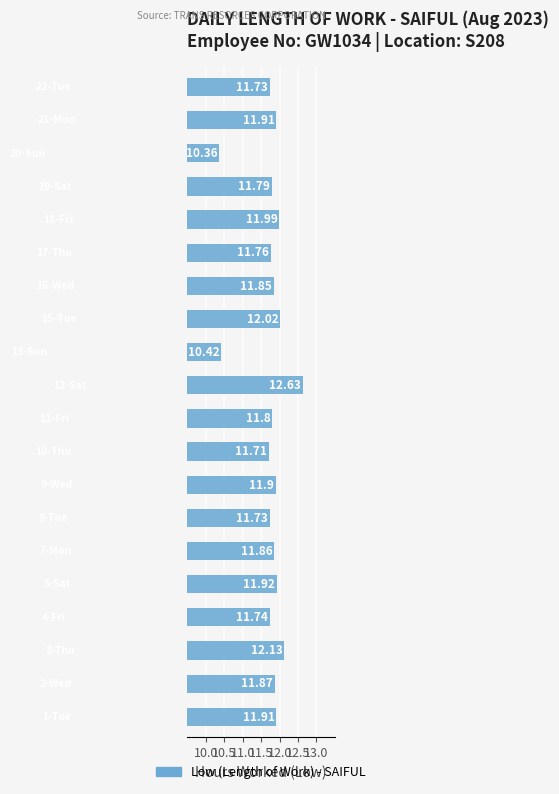

What is the average value?

11.8